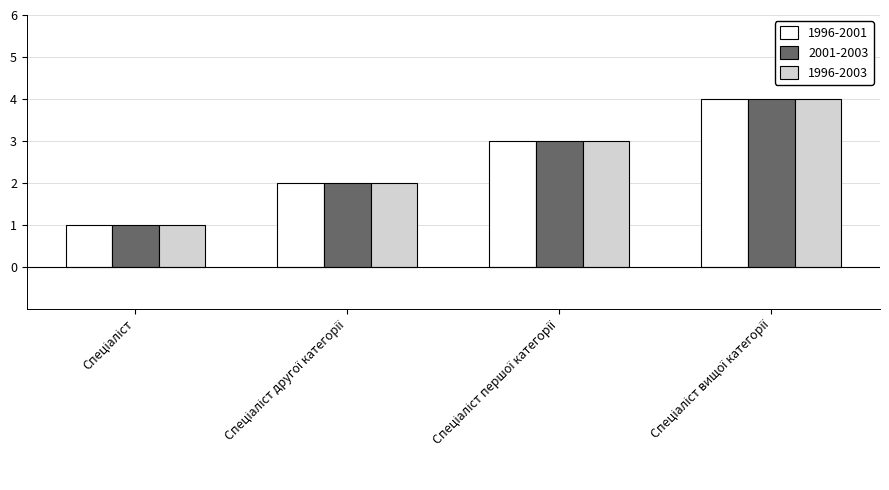

What are all the series names shown in the legend?

1996-2001, 2001-2003, 1996-2003